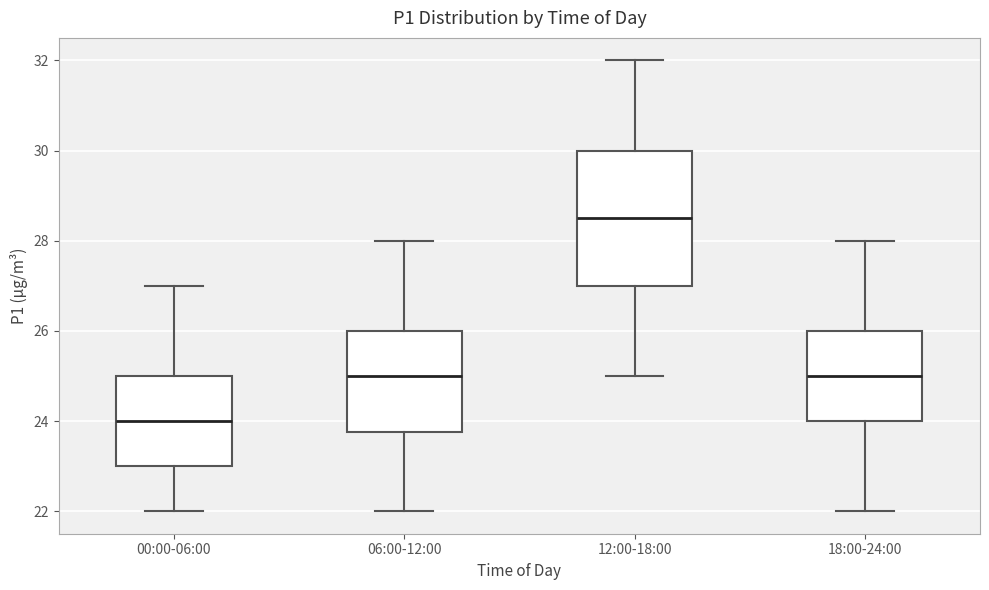

Which box's median line is the highest?

12:00-18:00